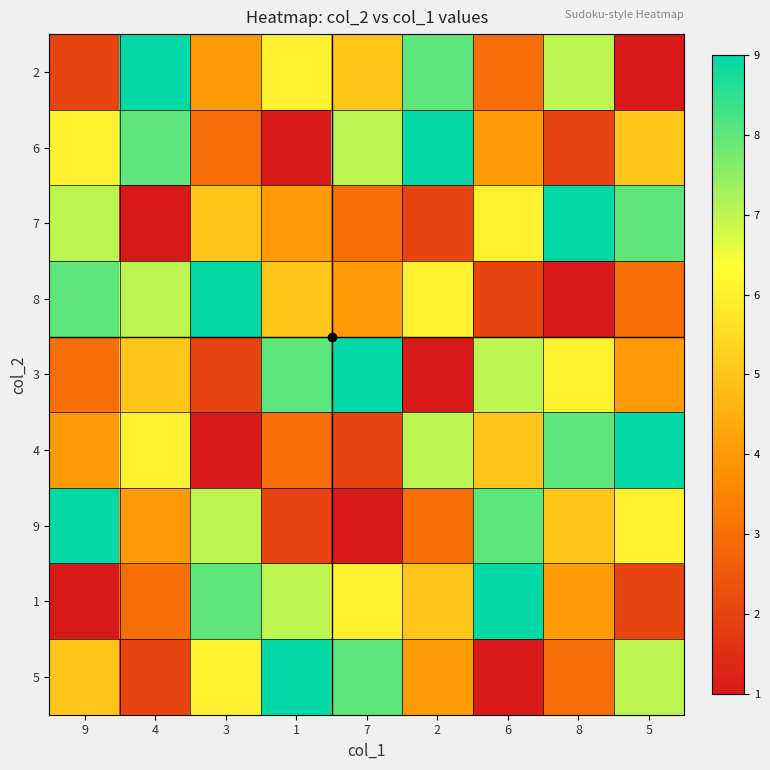

What is the total value across all series at 8?

45